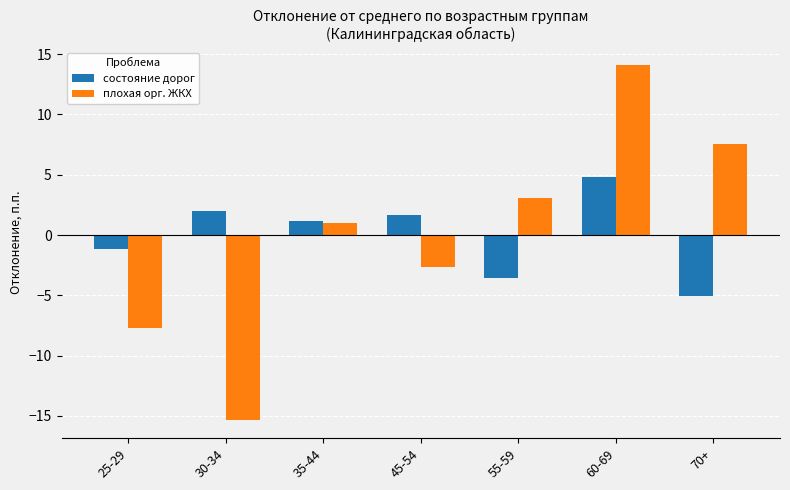

Reading right to left, what are all the values shown in this chart?

состояние дорог: -5.0	4.8	-3.5	1.7	1.2	2.0	-1.2
плохая орг. ЖКХ: 7.5	14.1	3.1	-2.6	1.0	-15.4	-7.7